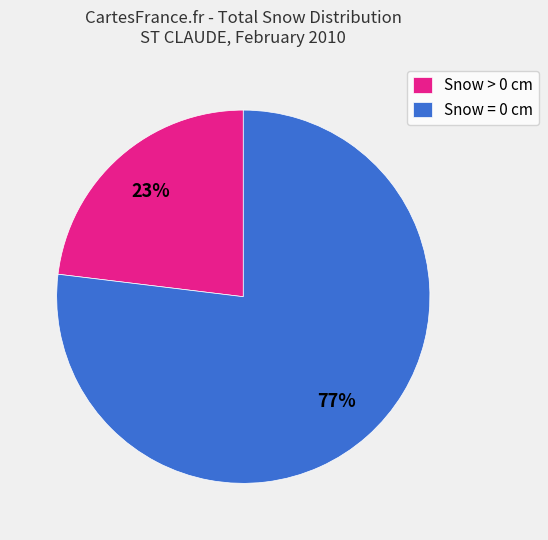

True or false: Snow > 0 cm accounts for 23% of the total.

True